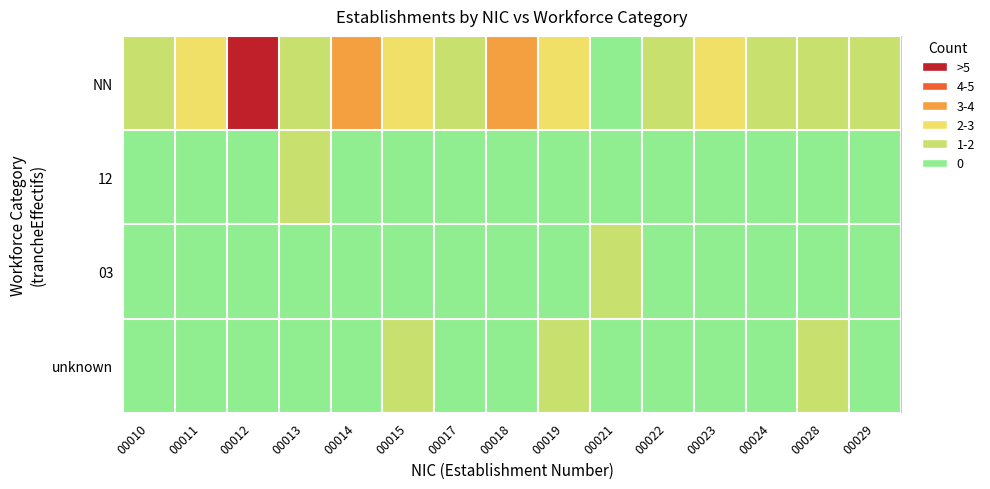

Between 00019 and 00021, which series saw the biggest shift?

NN